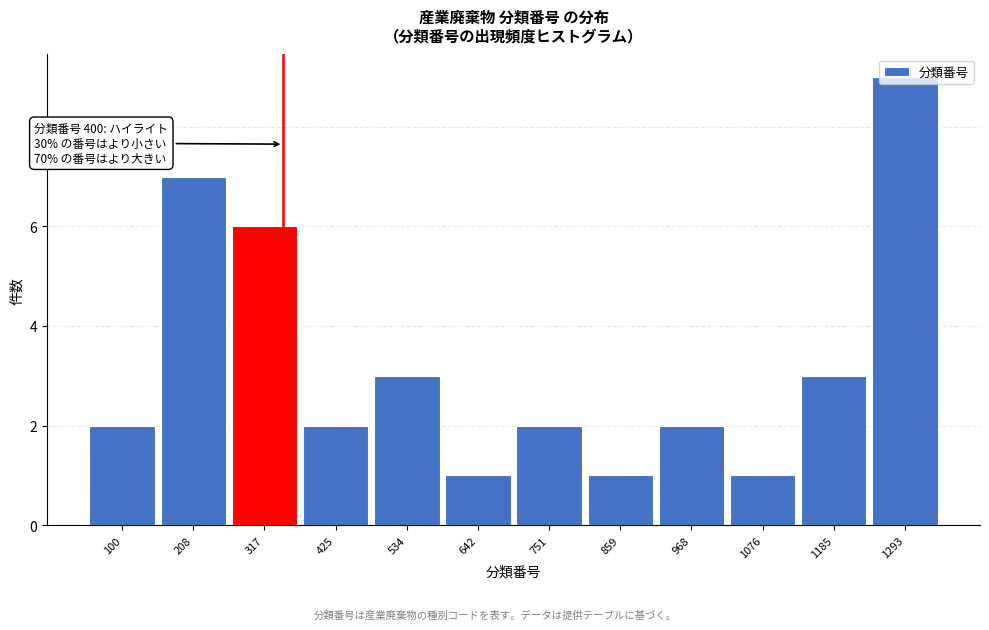

Approximately how many times larger is the value at 751 compared to 534?

0.7